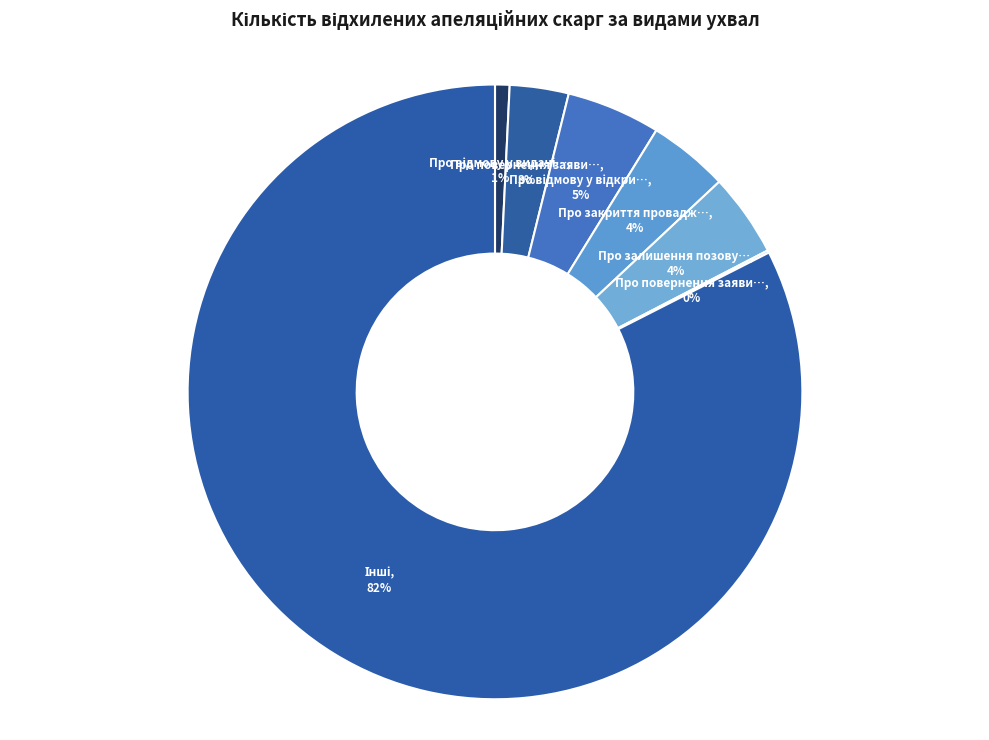

To the nearest percent, what is the average slice percentage?

14%